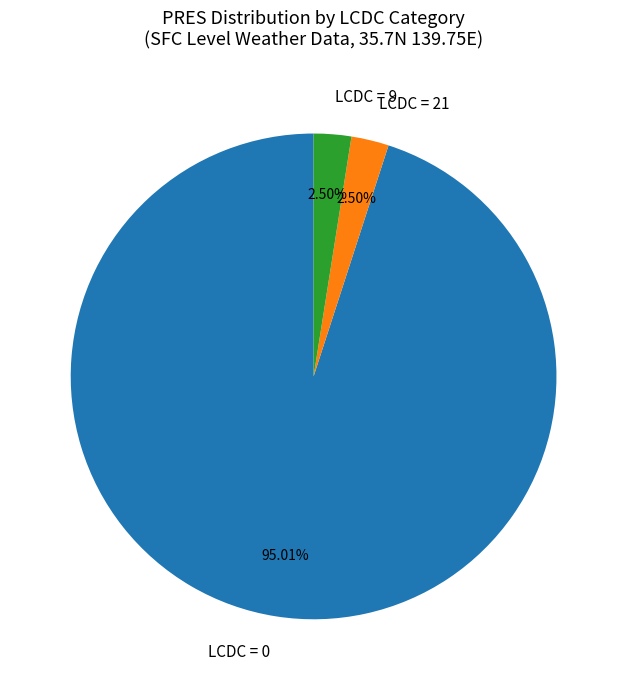

Does LCDC = 9 represent more than half of the total?

No